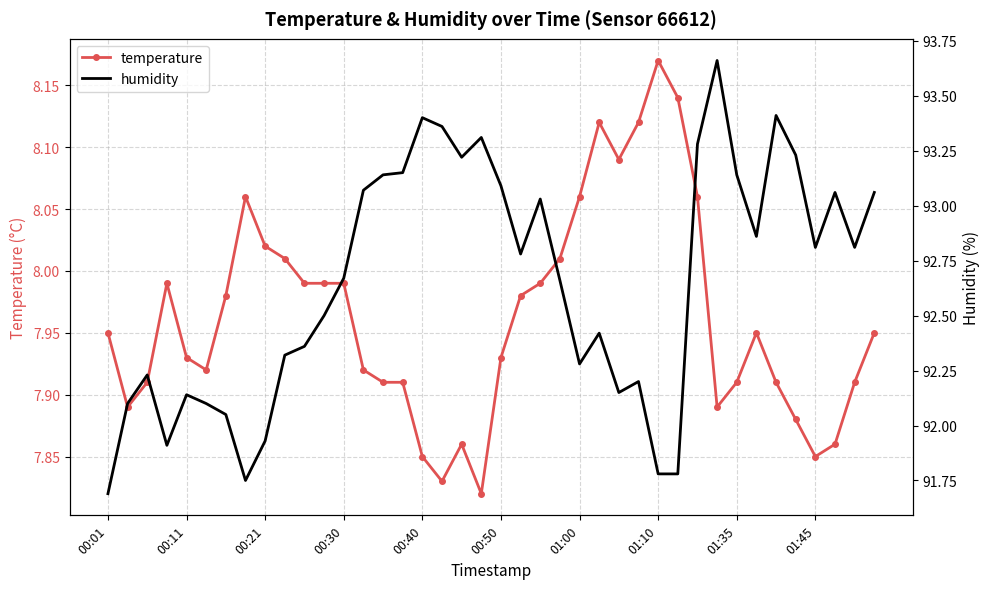

How many lines are shown in the chart?

2